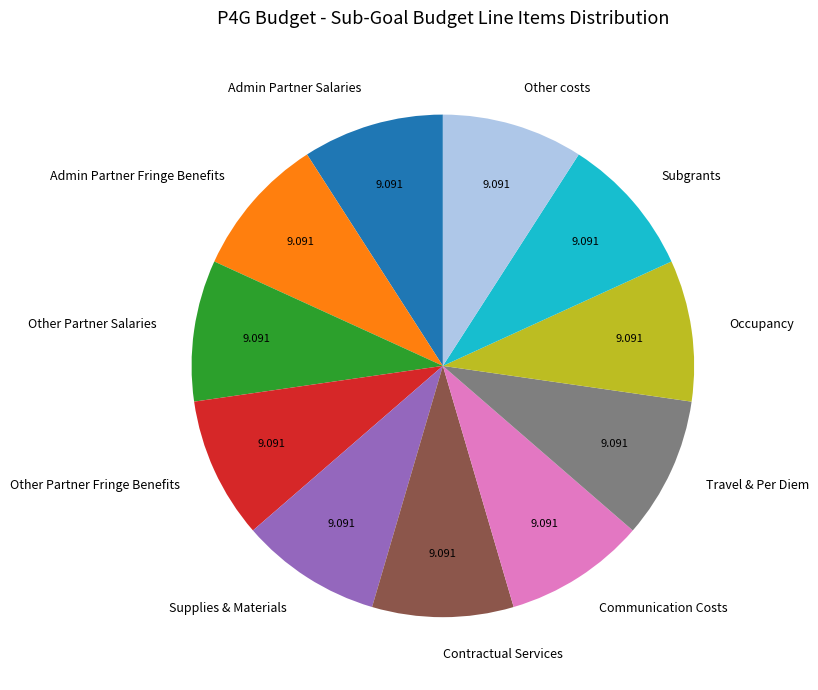

Does any single category account for the majority?

No